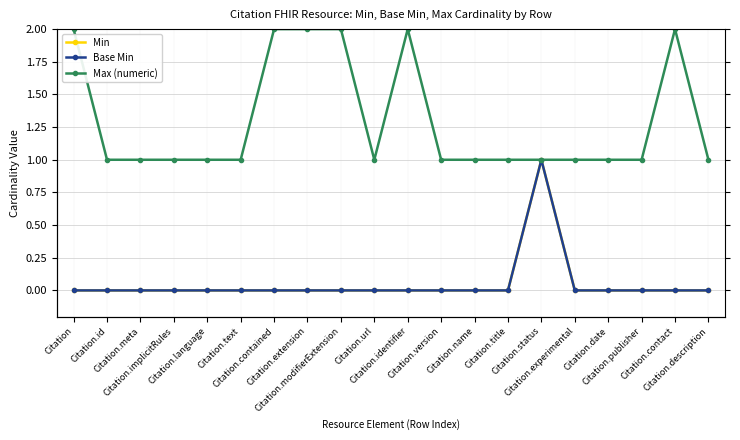

How many positive values does the Base Min series have?

1